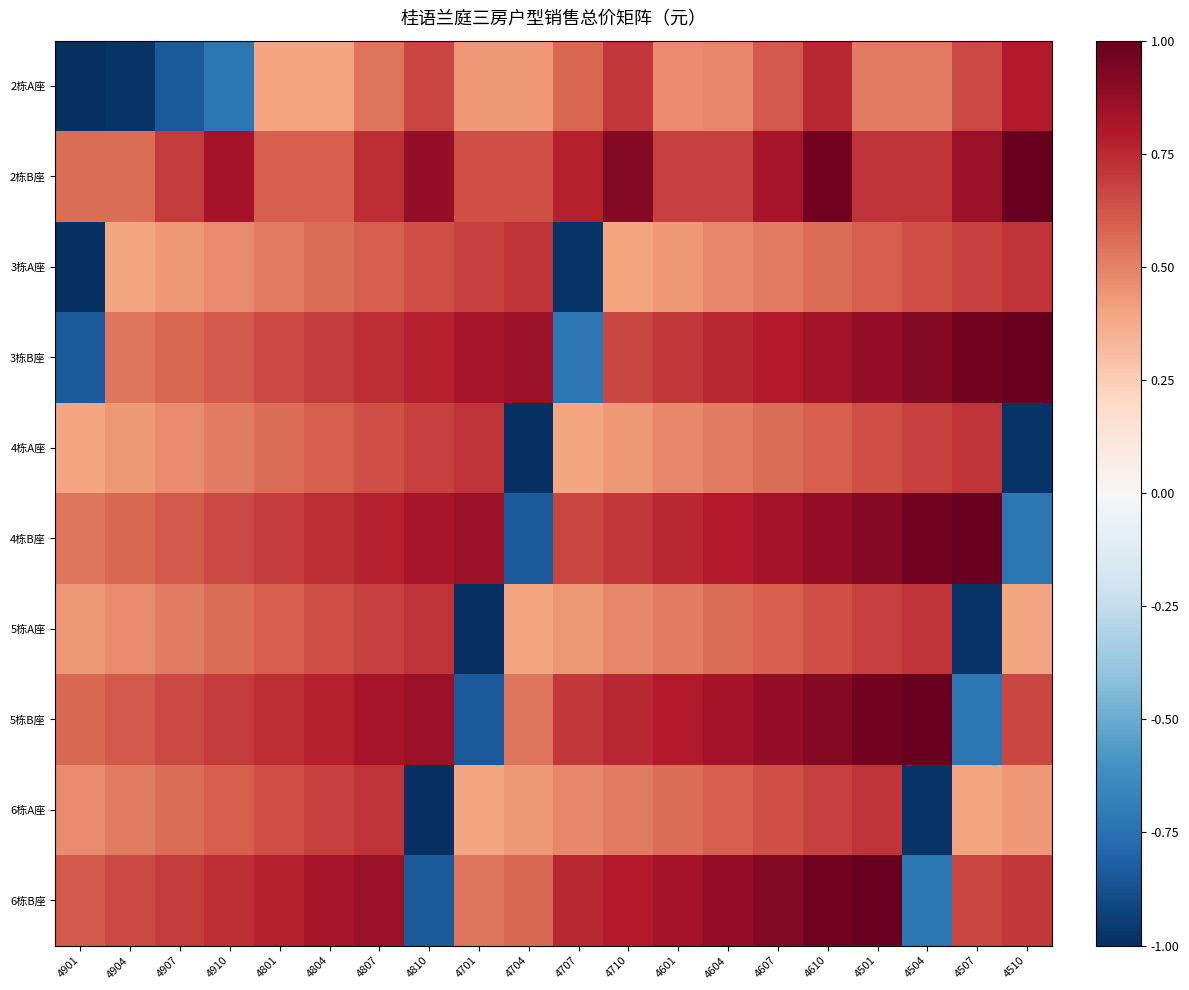

Reading left to right, what are all the values shown in this chart?

2栋A座: 4901=-1.0	4904=-1.0	4907=-0.8	4910=-0.7	4801=0.4	4804=0.4	4807=0.5	4810=0.7	4701=0.4	4704=0.4	4707=0.6	4710=0.7	4601=0.5	4604=0.5	4607=0.6	4610=0.8	4501=0.5	4504=0.5	4507=0.7	4510=0.8
2栋B座: 4901=0.6	4904=0.6	4907=0.7	4910=0.8	4801=0.6	4804=0.6	4807=0.7	4810=0.9	4701=0.6	4704=0.6	4707=0.8	4710=0.9	4601=0.7	4604=0.7	4607=0.8	4610=1.0	4501=0.7	4504=0.7	4507=0.9	4510=1.0
3栋A座: 4901=-1.0	4904=0.4	4907=0.4	4910=0.5	4801=0.5	4804=0.6	4807=0.6	4810=0.6	4701=0.7	4704=0.7	4707=-1.0	4710=0.4	4601=0.4	4604=0.5	4607=0.5	4610=0.6	4501=0.6	4504=0.6	4507=0.7	4510=0.7
3栋B座: 4901=-0.8	4904=0.5	4907=0.6	4910=0.6	4801=0.7	4804=0.7	4807=0.7	4810=0.8	4701=0.8	4704=0.9	4707=-0.7	4710=0.7	4601=0.7	4604=0.8	4607=0.8	4610=0.8	4501=0.9	4504=0.9	4507=1.0	4510=1.0
4栋A座: 4901=0.4	4904=0.4	4907=0.5	4910=0.5	4801=0.6	4804=0.6	4807=0.6	4810=0.7	4701=0.7	4704=-1.0	4707=0.4	4710=0.4	4601=0.5	4604=0.5	4607=0.6	4610=0.6	4501=0.6	4504=0.7	4507=0.7	4510=-1.0
4栋B座: 4901=0.5	4904=0.6	4907=0.6	4910=0.7	4801=0.7	4804=0.7	4807=0.8	4810=0.8	4701=0.9	4704=-0.8	4707=0.7	4710=0.7	4601=0.8	4604=0.8	4607=0.8	4610=0.9	4501=0.9	4504=1.0	4507=1.0	4510=-0.7
5栋A座: 4901=0.4	4904=0.5	4907=0.5	4910=0.6	4801=0.6	4804=0.6	4807=0.7	4810=0.7	4701=-1.0	4704=0.4	4707=0.4	4710=0.5	4601=0.5	4604=0.6	4607=0.6	4610=0.6	4501=0.7	4504=0.7	4507=-1.0	4510=0.4
5栋B座: 4901=0.6	4904=0.6	4907=0.7	4910=0.7	4801=0.7	4804=0.8	4807=0.8	4810=0.9	4701=-0.8	4704=0.5	4707=0.7	4710=0.8	4601=0.8	4604=0.8	4607=0.9	4610=0.9	4501=1.0	4504=1.0	4507=-0.7	4510=0.7
6栋A座: 4901=0.5	4904=0.5	4907=0.6	4910=0.6	4801=0.6	4804=0.7	4807=0.7	4810=-1.0	4701=0.4	4704=0.4	4707=0.5	4710=0.5	4601=0.6	4604=0.6	4607=0.6	4610=0.7	4501=0.7	4504=-1.0	4507=0.4	4510=0.4
6栋B座: 4901=0.6	4904=0.7	4907=0.7	4910=0.7	4801=0.8	4804=0.8	4807=0.9	4810=-0.8	4701=0.5	4704=0.6	4707=0.8	4710=0.8	4601=0.8	4604=0.9	4607=0.9	4610=1.0	4501=1.0	4504=-0.7	4507=0.7	4510=0.7